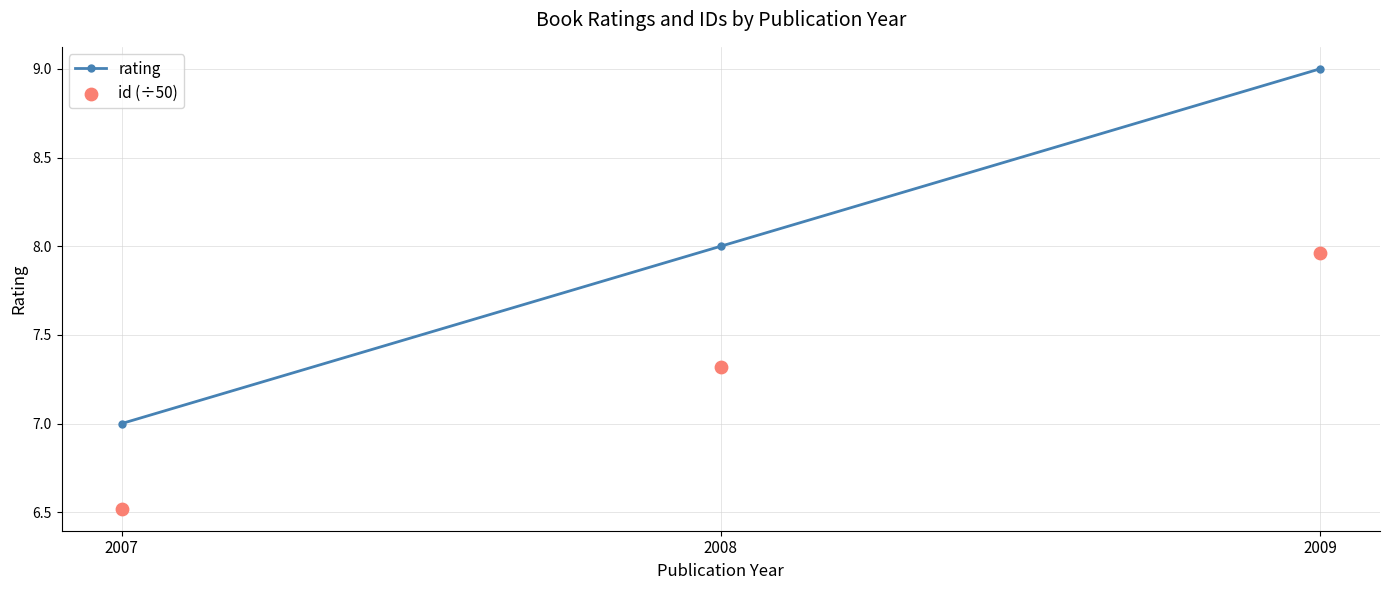

What are all the series names shown in the legend?

rating, id (÷50)